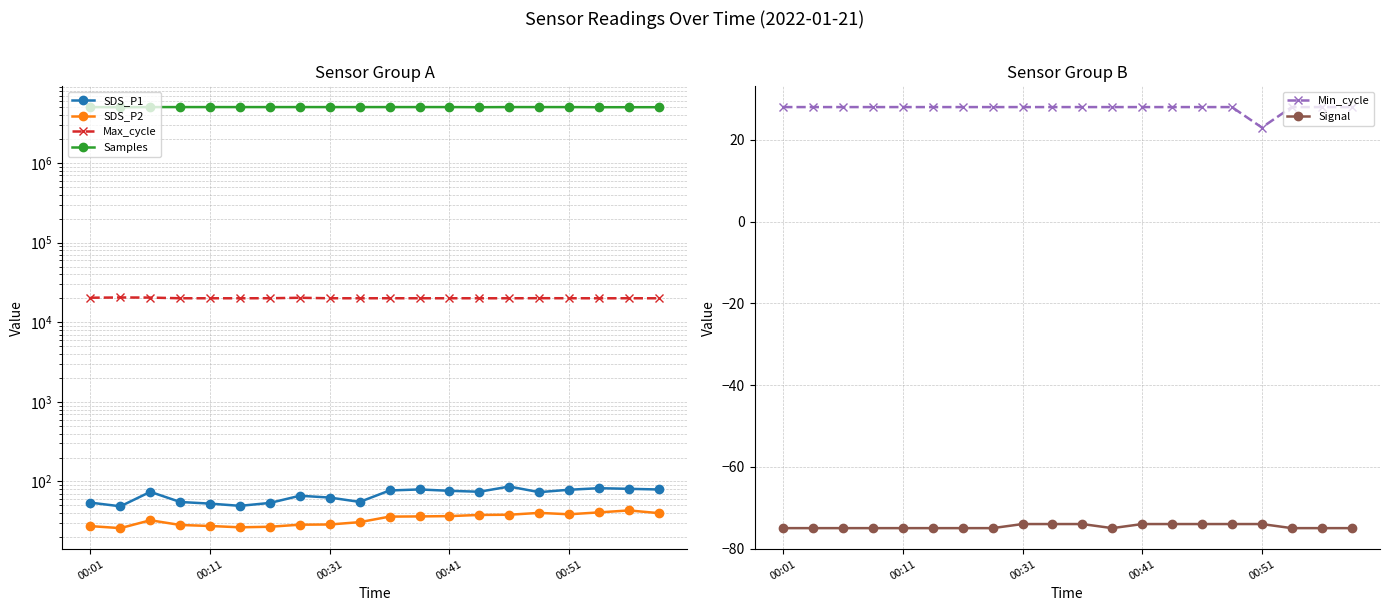

What is the maximum value for Signal?

-74